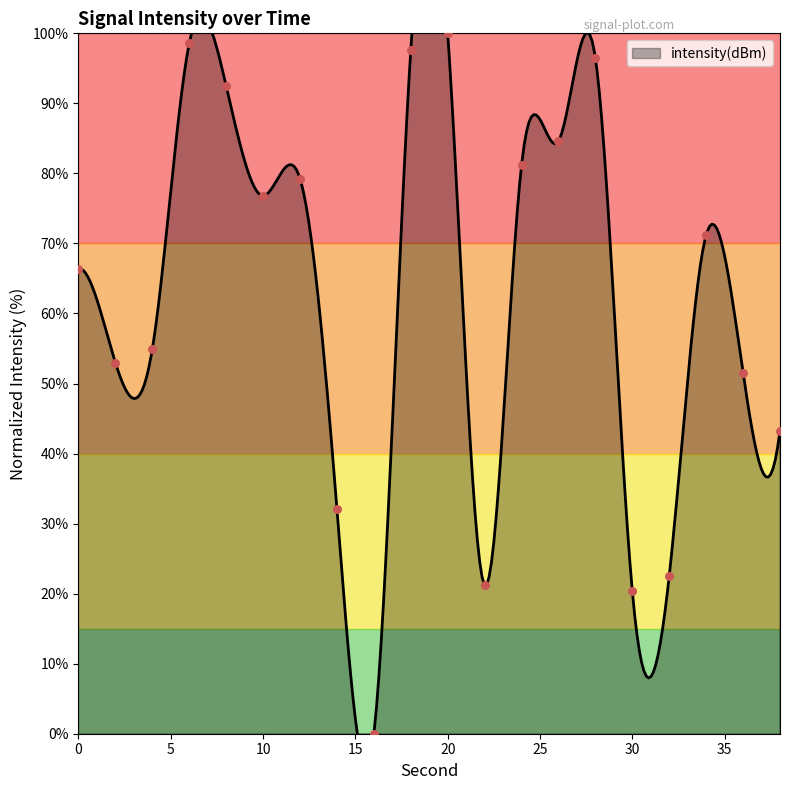

What is the ratio of the value at 28 to the value at 12?

1.2